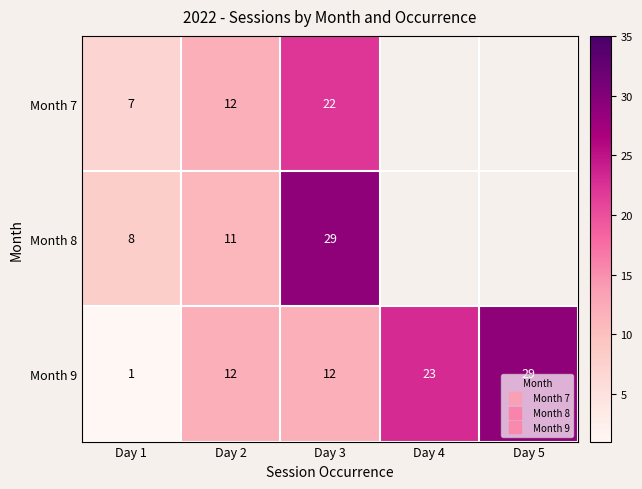

Rank the series by their maximum value, from highest to lowest.

Month 8, Month 9, Month 7